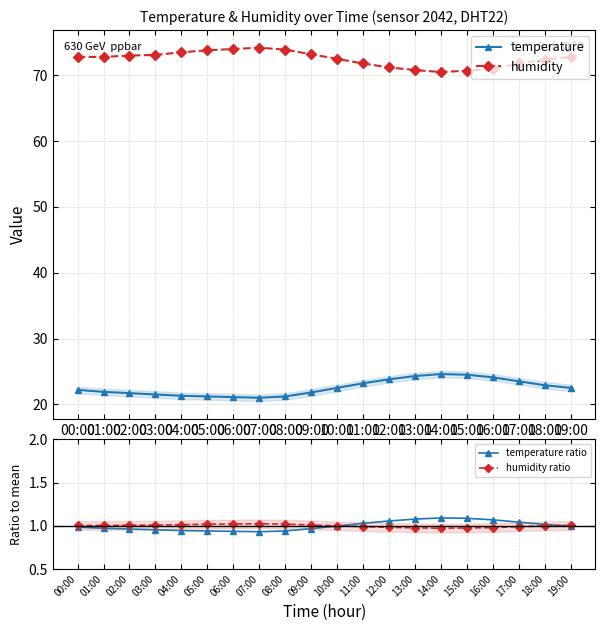

In humidity ratio, how many points are lower than both neighbors (excluding endpoints)?

1